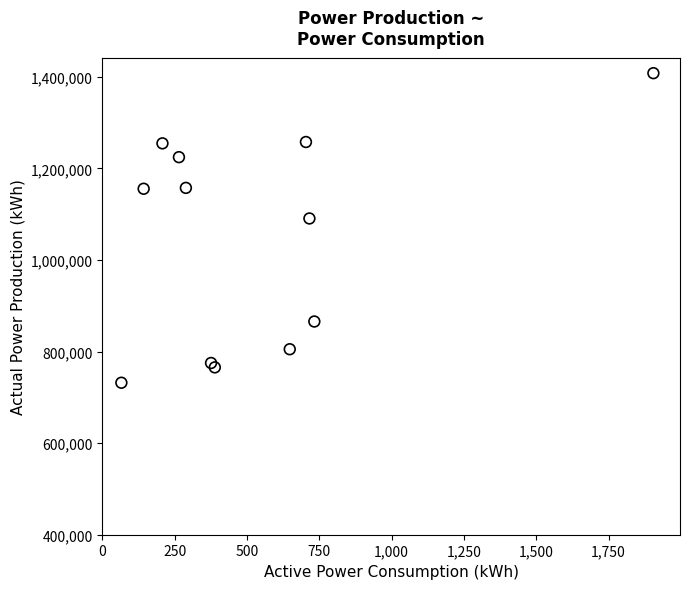

What Y value in the scatter plot is closest to 1070062?

1090779